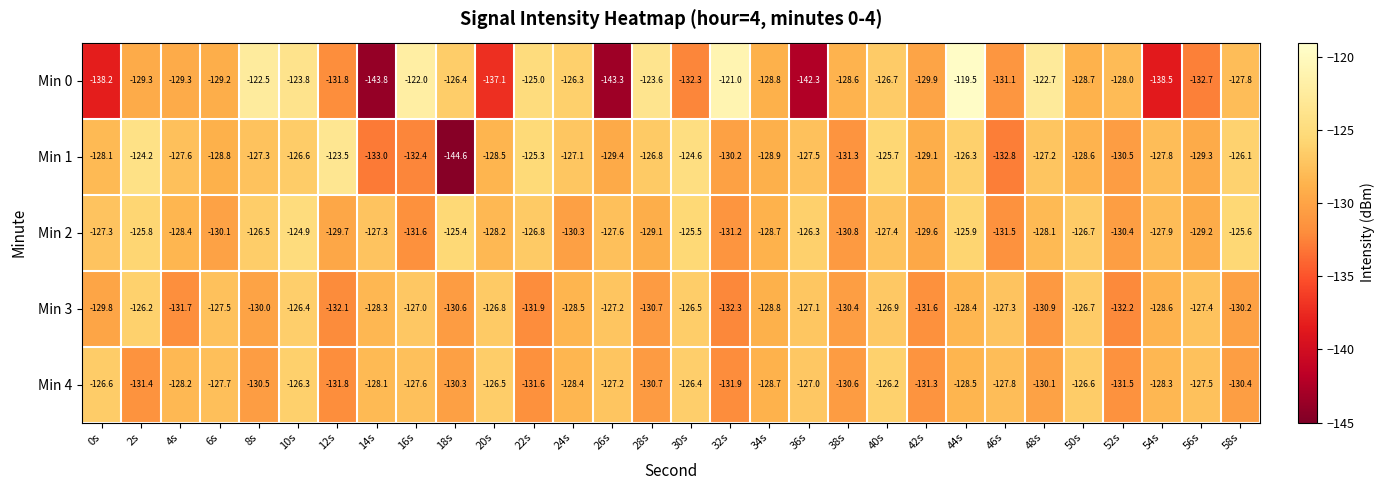

The Min 2 series shows -128.7 at 34s. True or false?

True